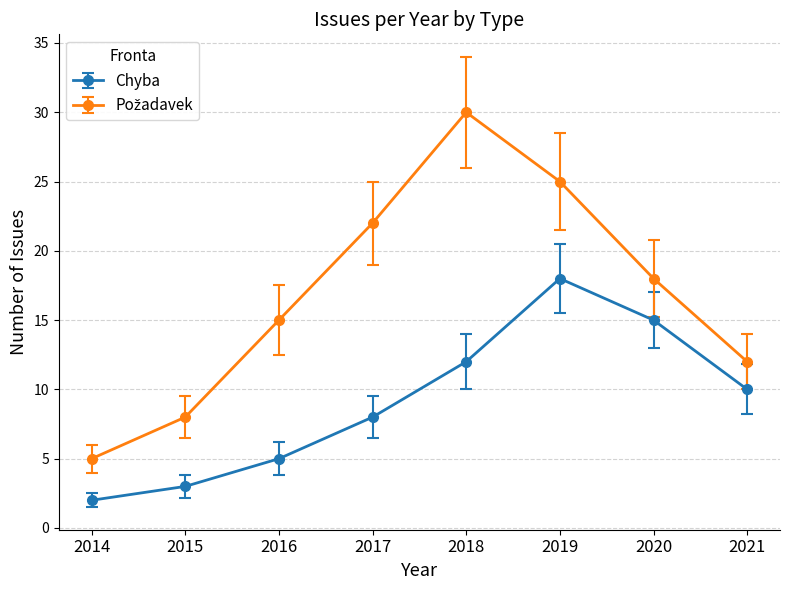

Does the chart have visible grid lines?

Yes